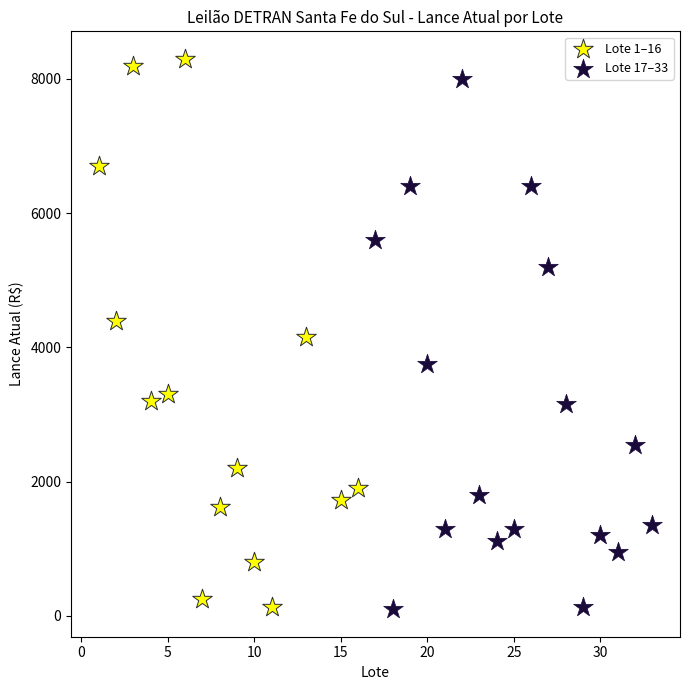

Which series has the largest Y range (max minus min)?

Lote 1–16